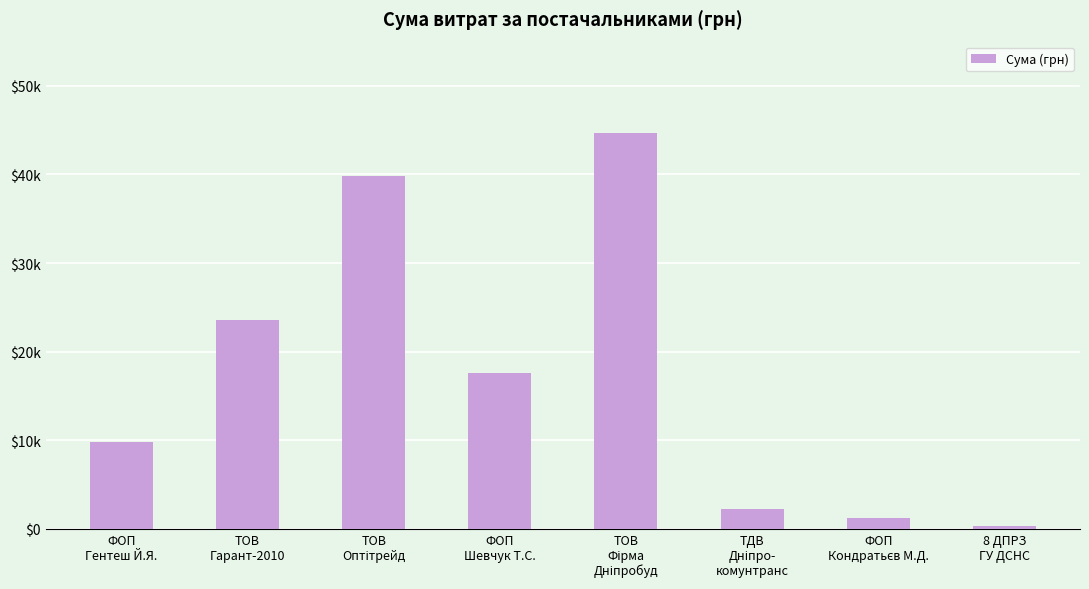

Which has a higher value, ТОВ
Гарант-2010 or ФОП
Гентеш Й.Я.?

ТОВ
Гарант-2010